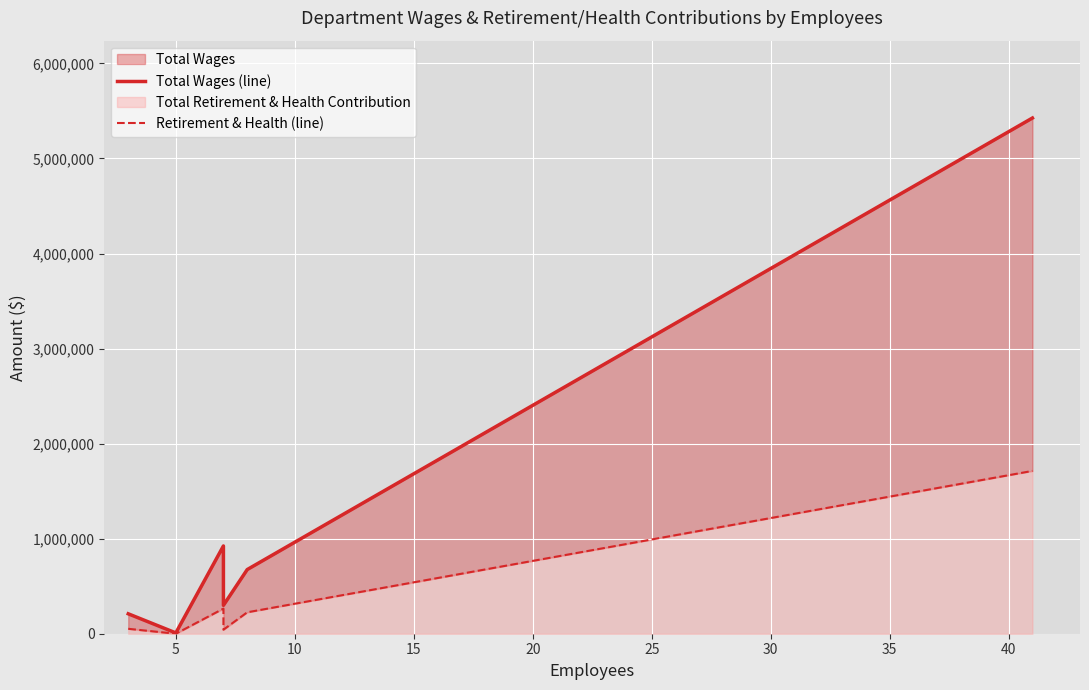

What is the maximum value for Total Wages (line)?

5425865